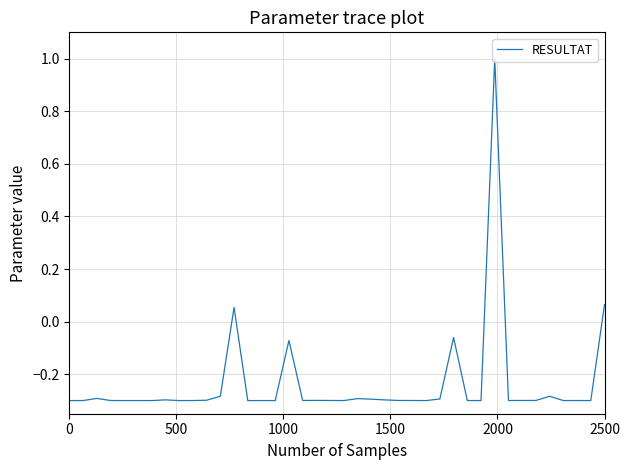

What is the maximum value shown in the chart?

1.0